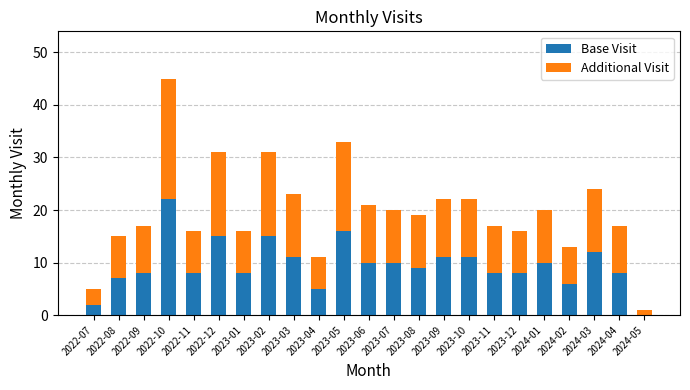

Are the bars grouped side by side (vs. stacked)?

No